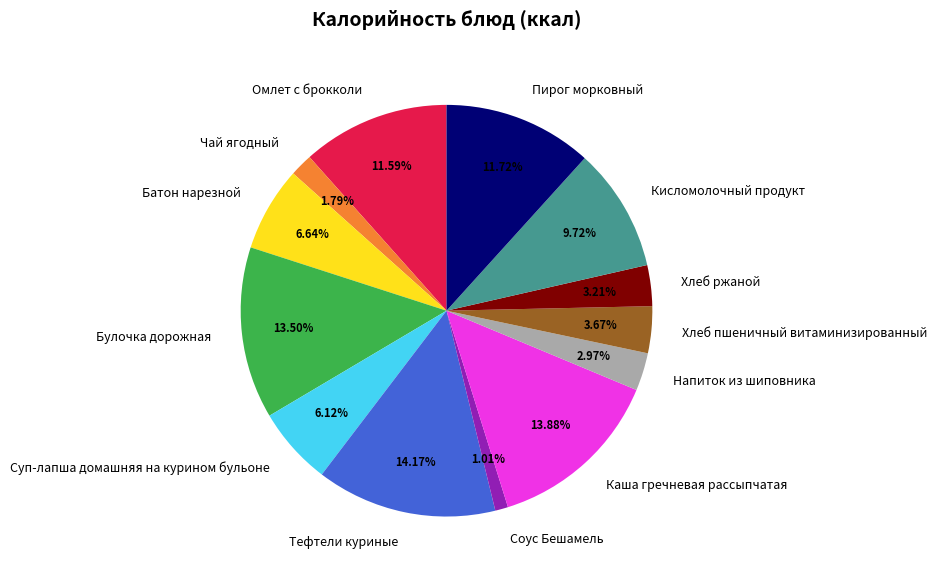

Is it true that Хлеб пшеничный витаминизированный is 18% of the pie?

False